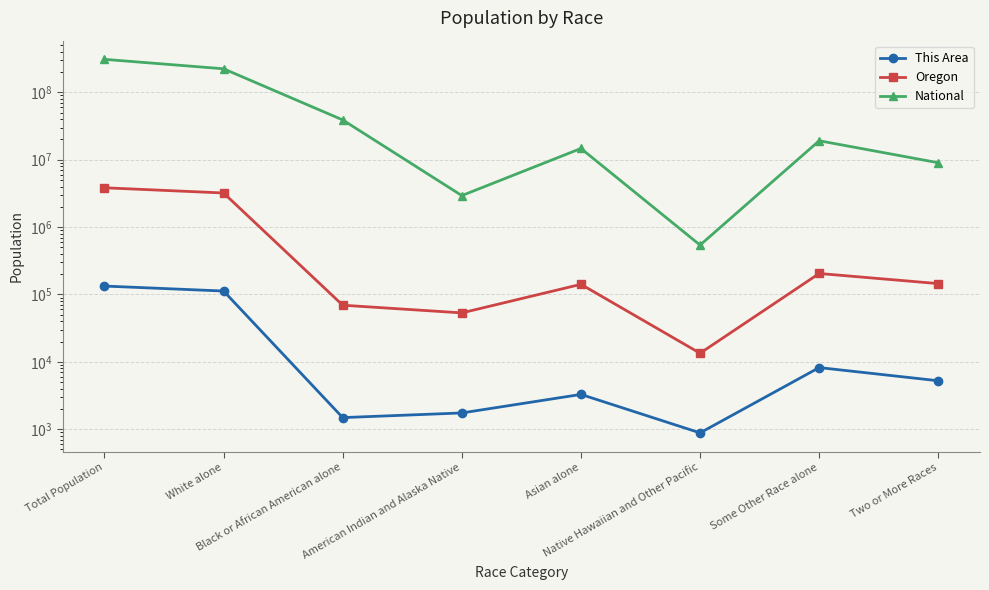

Reading left to right, list all the values displayed in this chart.

This Area: 133151	112326	1485	1741	3280	881	8207	5231
Oregon: 3831074	3204614	69206	53203	141263	13404	204625	144759
National: 308745538	223553265	38929319	2932248	14674252	540013	19107368	9009073